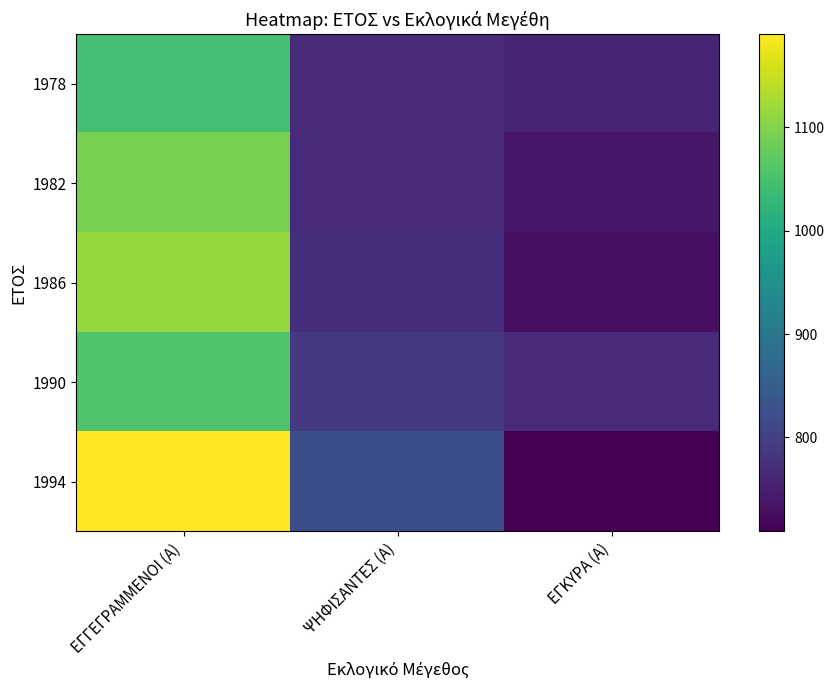

Which series has the largest total across all categories?

1994